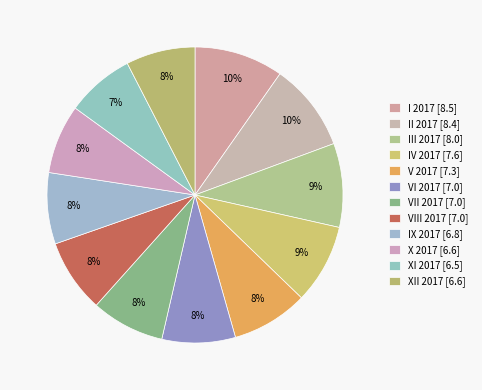

How many segments does this pie chart have?

12